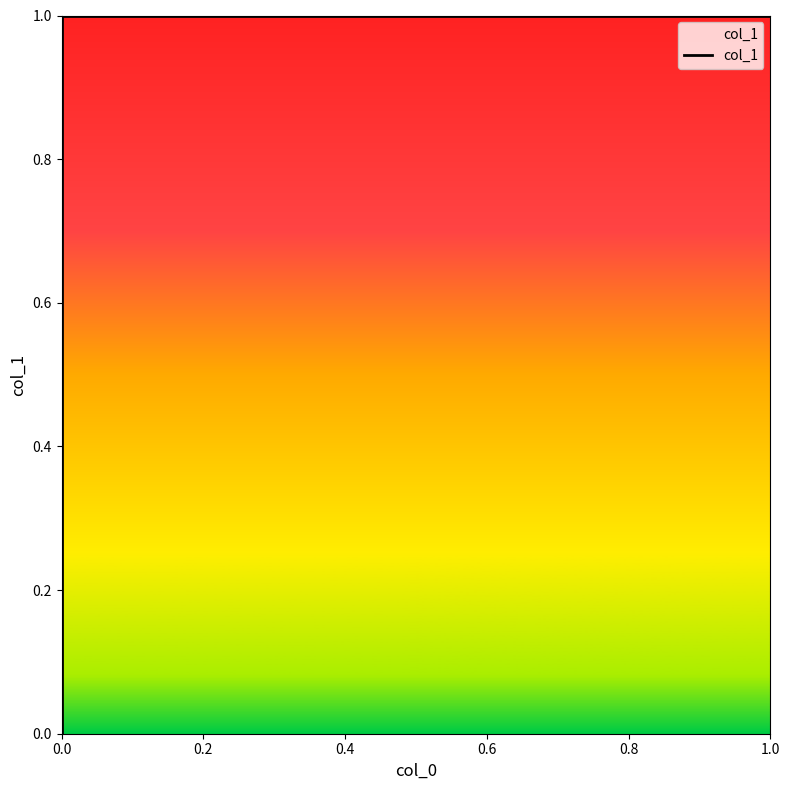

The value at 0.0 is 0.0. True or false?

True